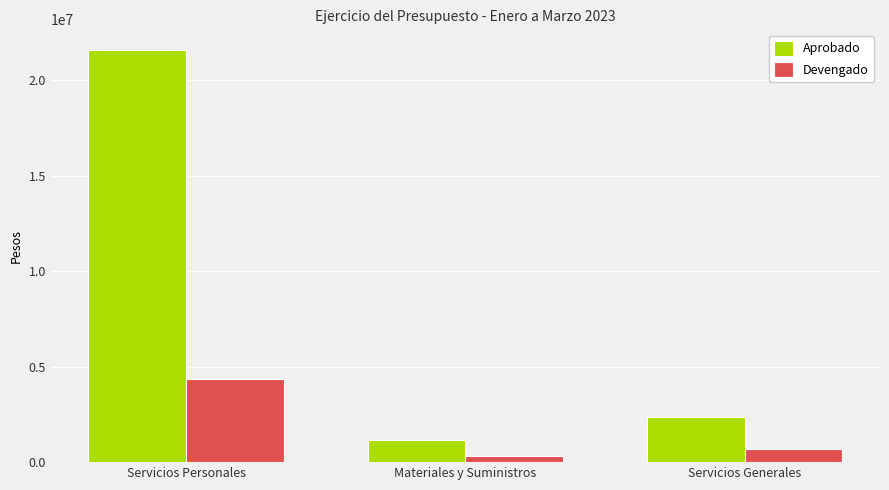

List the labels in order of Aprobado value, largest first.

Servicios Personales, Servicios Generales, Materiales y Suministros